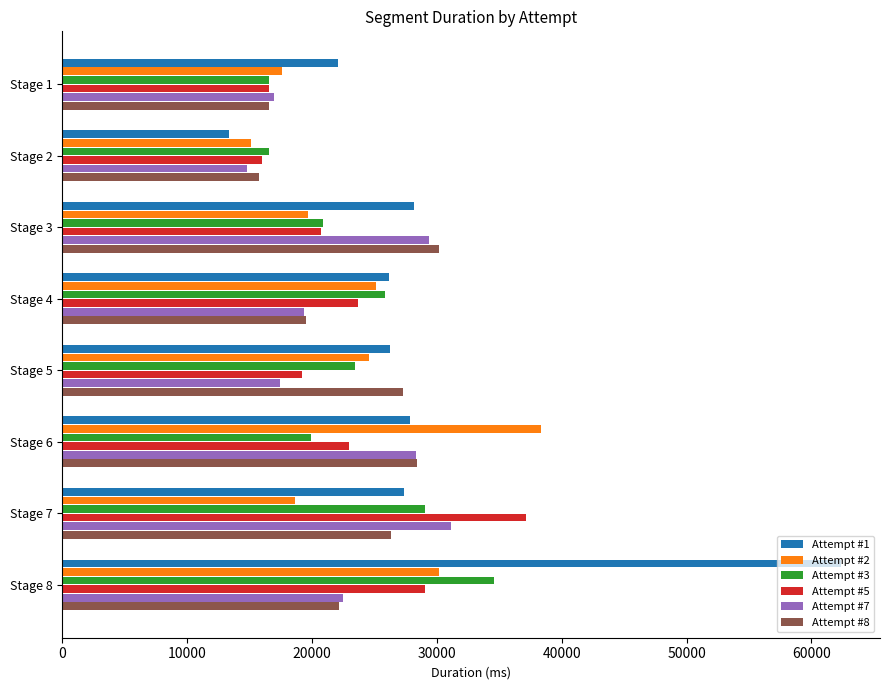

Which series has the largest range (max minus min)?

Attempt #1